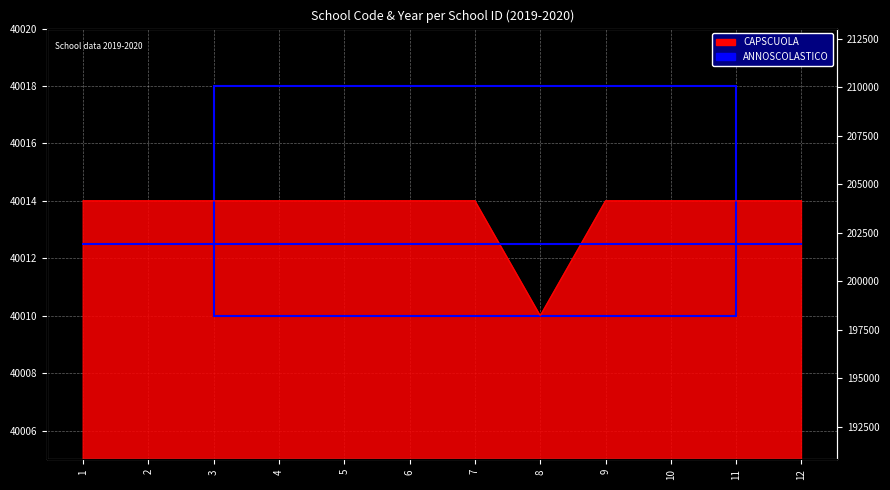

Which has a higher value, 11 or 8?

11